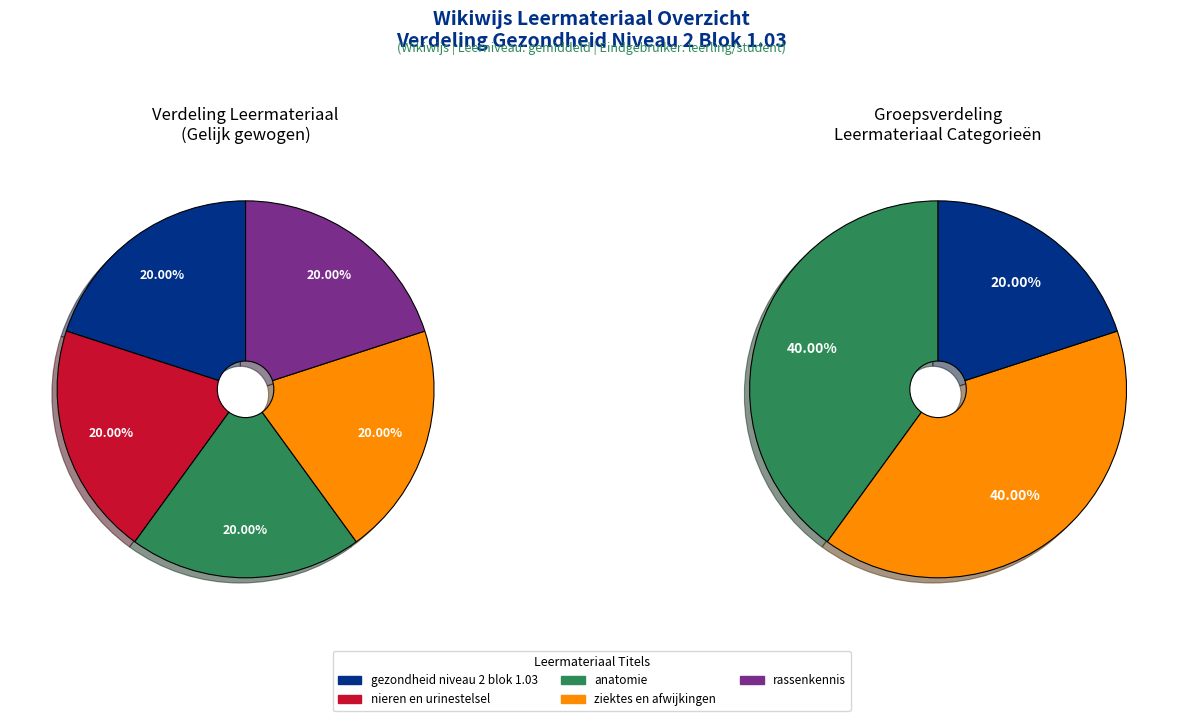

Is rassenkennis the majority of the pie?

No